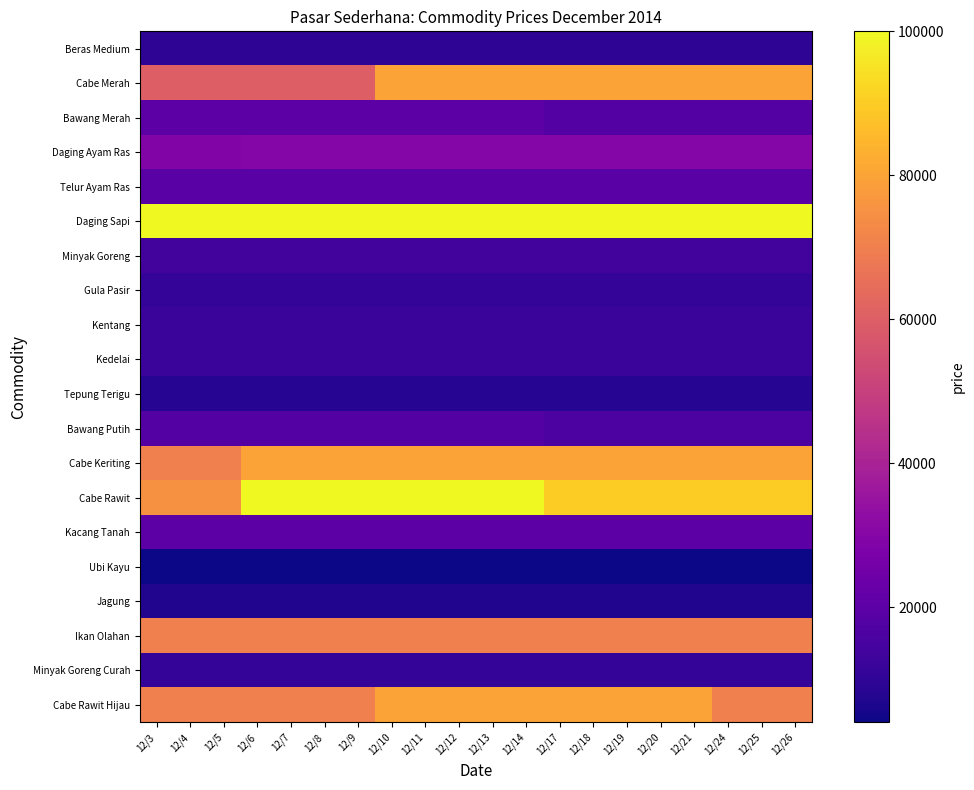

What is the spread (max minus min) of values at 12/17?

96000